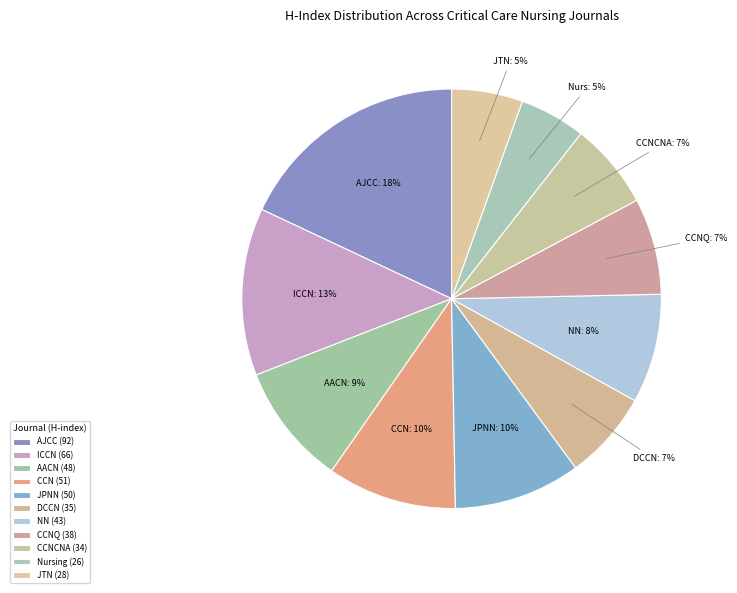

Which category has the biggest portion of the pie?

American Journal of Critical Care